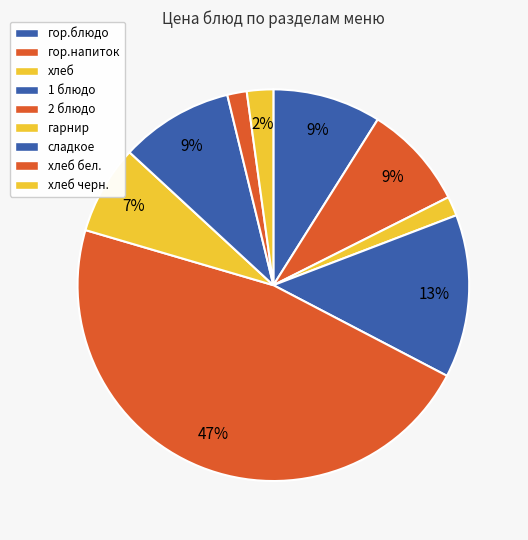

True or false: гор.блюдо accounts for 9% of the total.

True